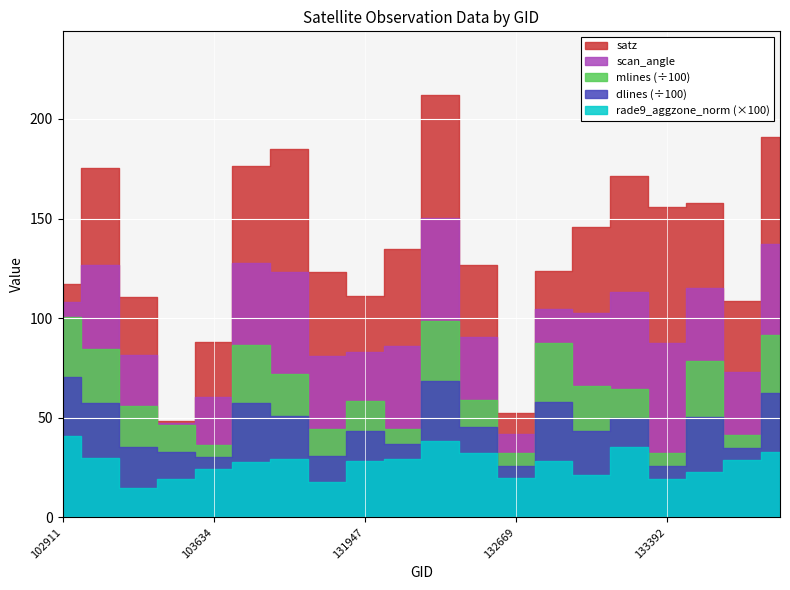

What is the difference between the highest and lowest values at 103634?

614.8